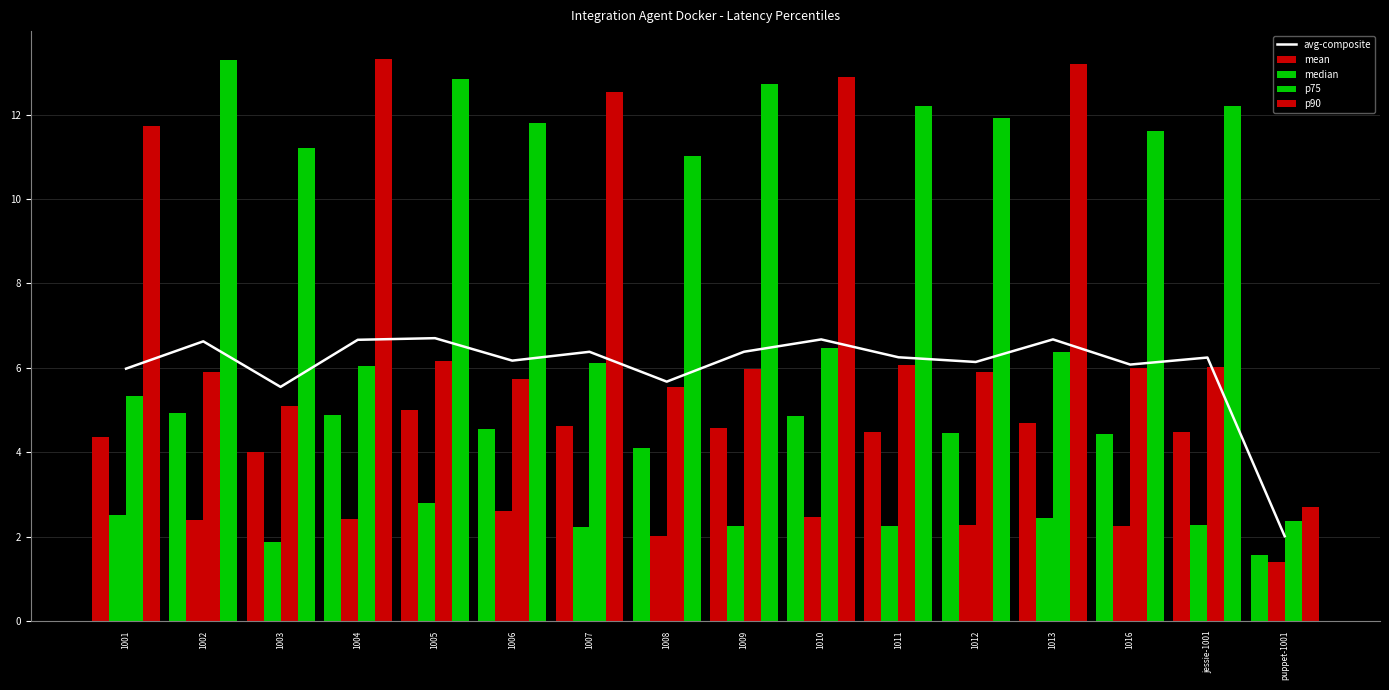

Which series changed the most between 1003 and 1011?

p75